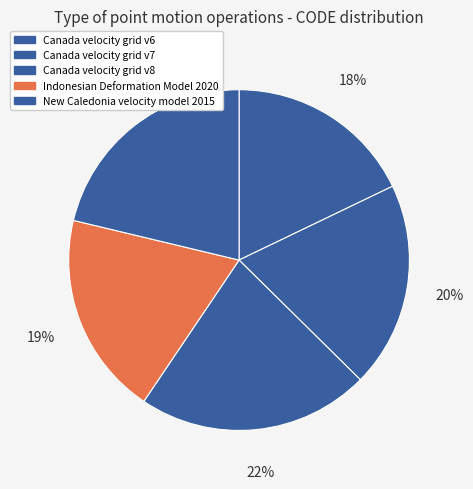

To the nearest percent, what portion does New Caledonia velocity model 2015 represent?

21%